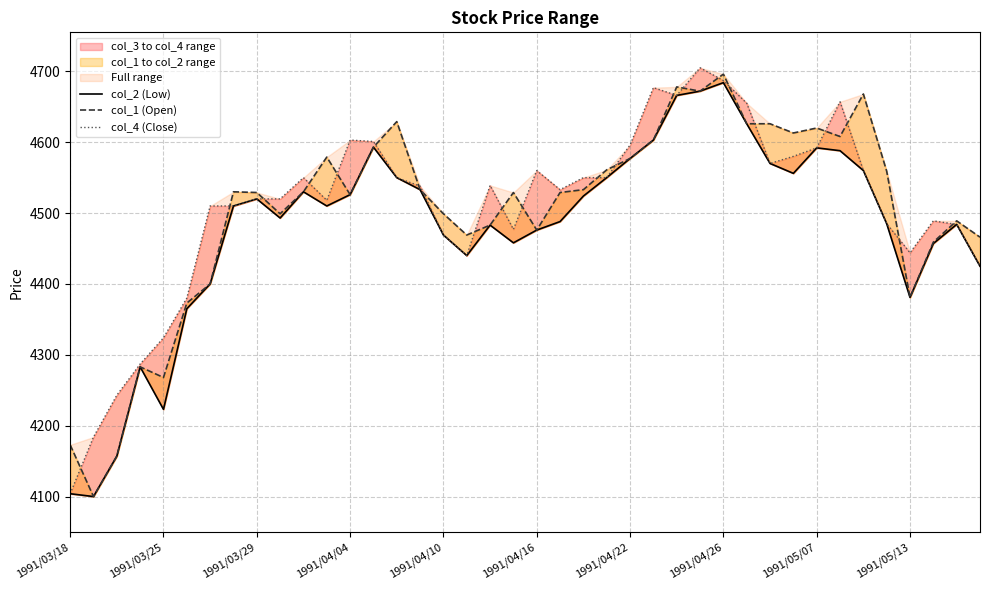

How many data points in col_4 (Close) are less than 4538?

20